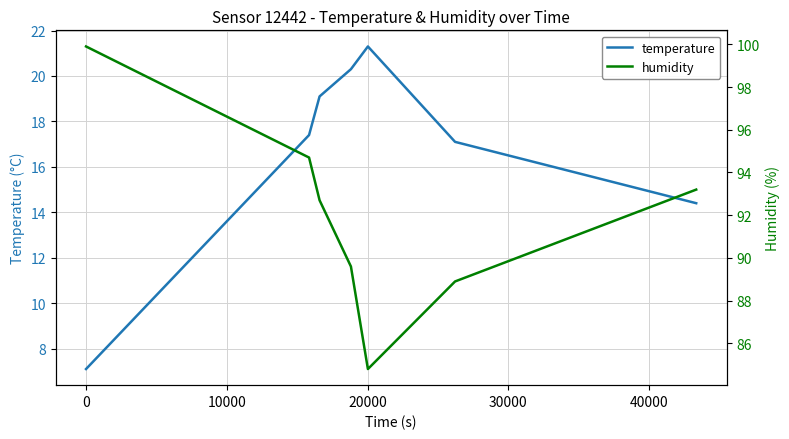

What are all the series names shown in the legend?

temperature, humidity